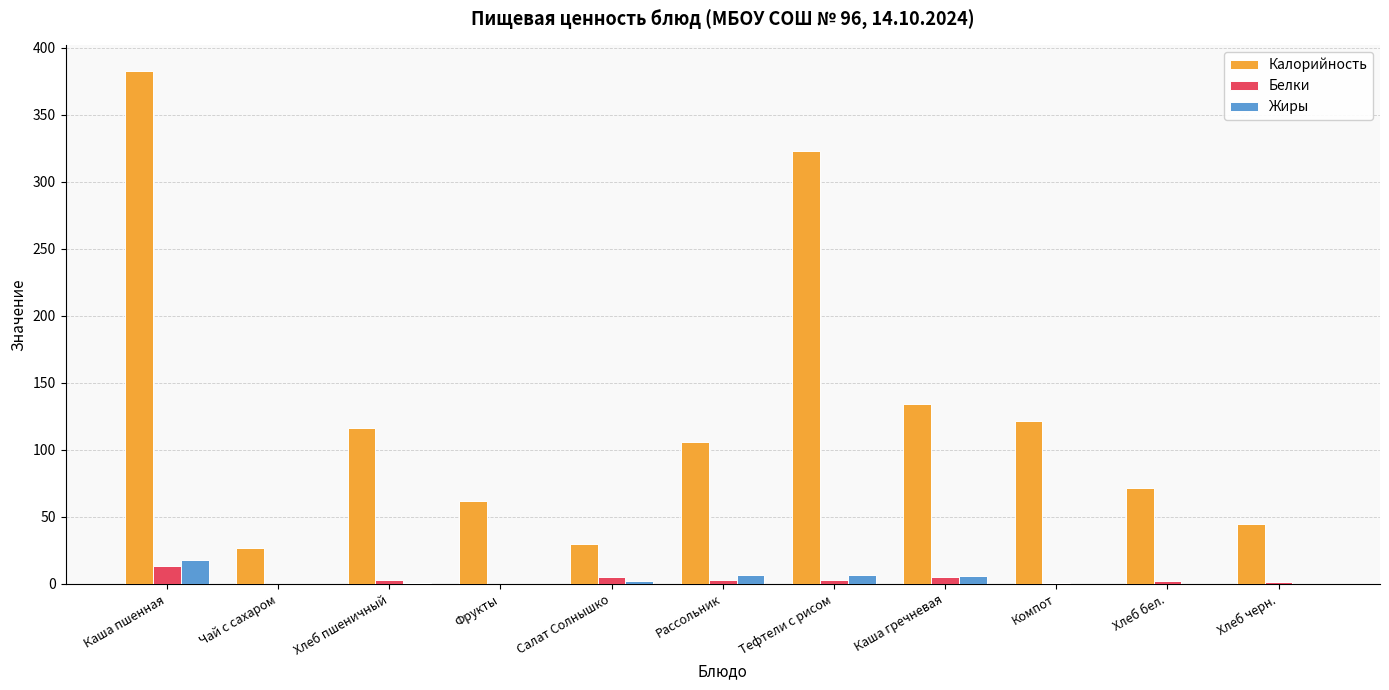

Which series has the widest spread of values?

Калорийность